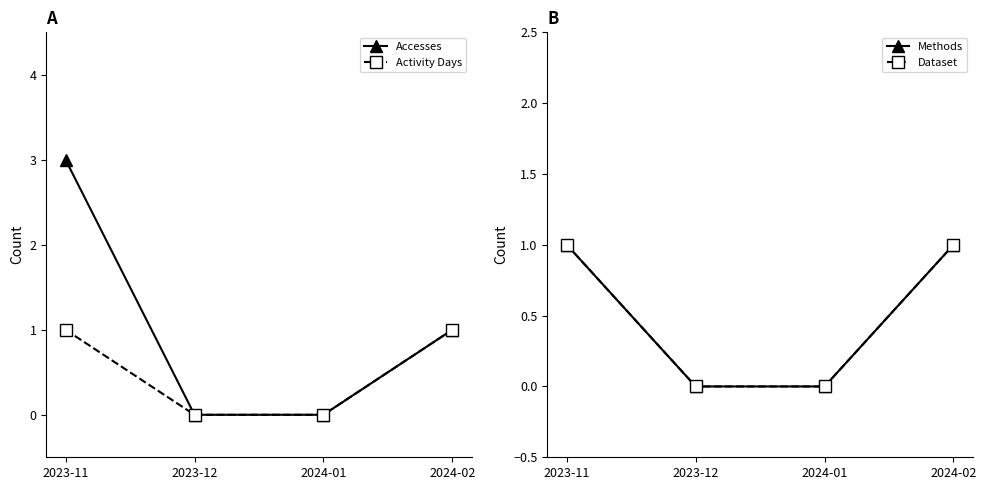

Rank the series at 2023-12 from highest to lowest value.

Accesses, Activity Days, Methods, Dataset